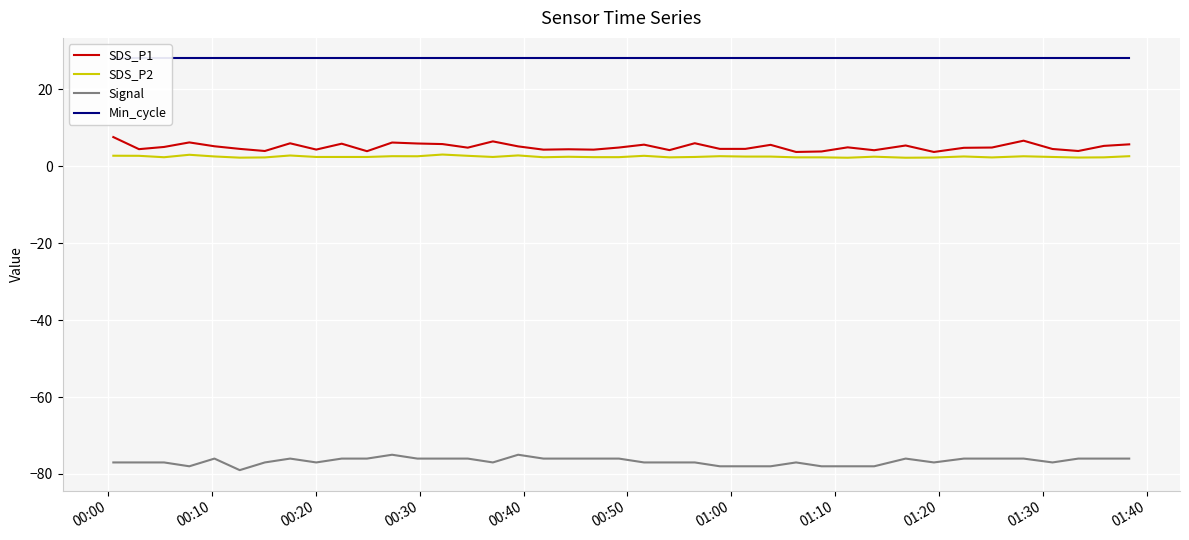

True or false: SDS_P2 and Signal intersect in this chart.

False